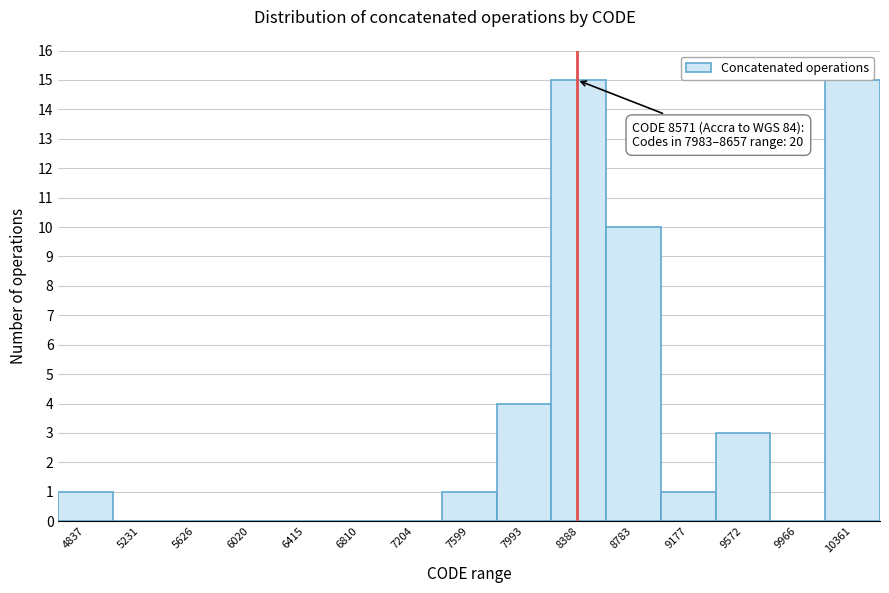

Reading left to right, transcribe all the data shown in this chart.

4837=1	5231=0	5626=0	6020=0	6415=0	6810=0	7204=0	7599=1	7993=4	8388=15	8783=10	9177=1	9572=3	9966=0	10361=15